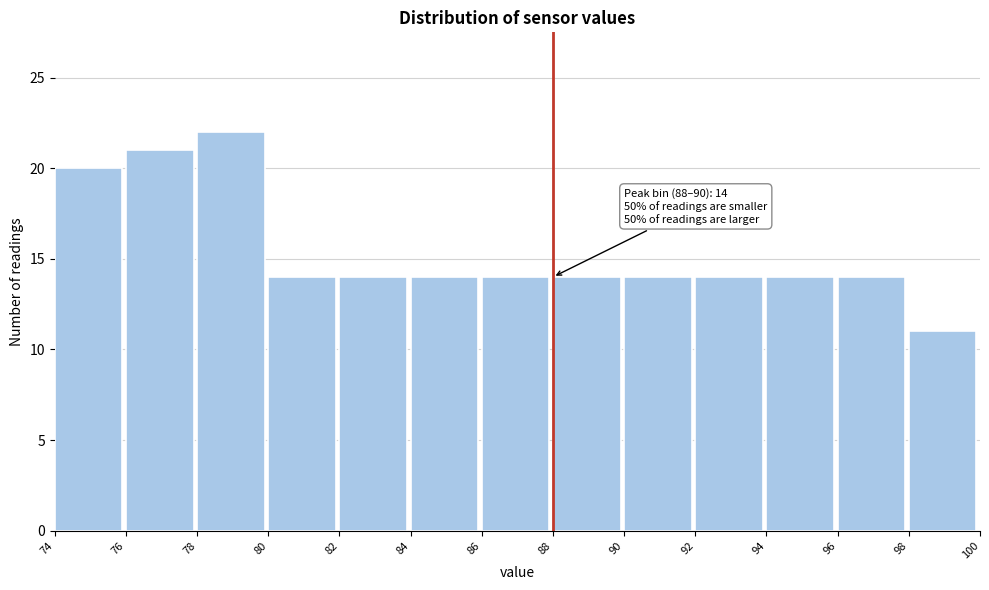

Over which range of the x-axis is the bar tallest?

78 to 80